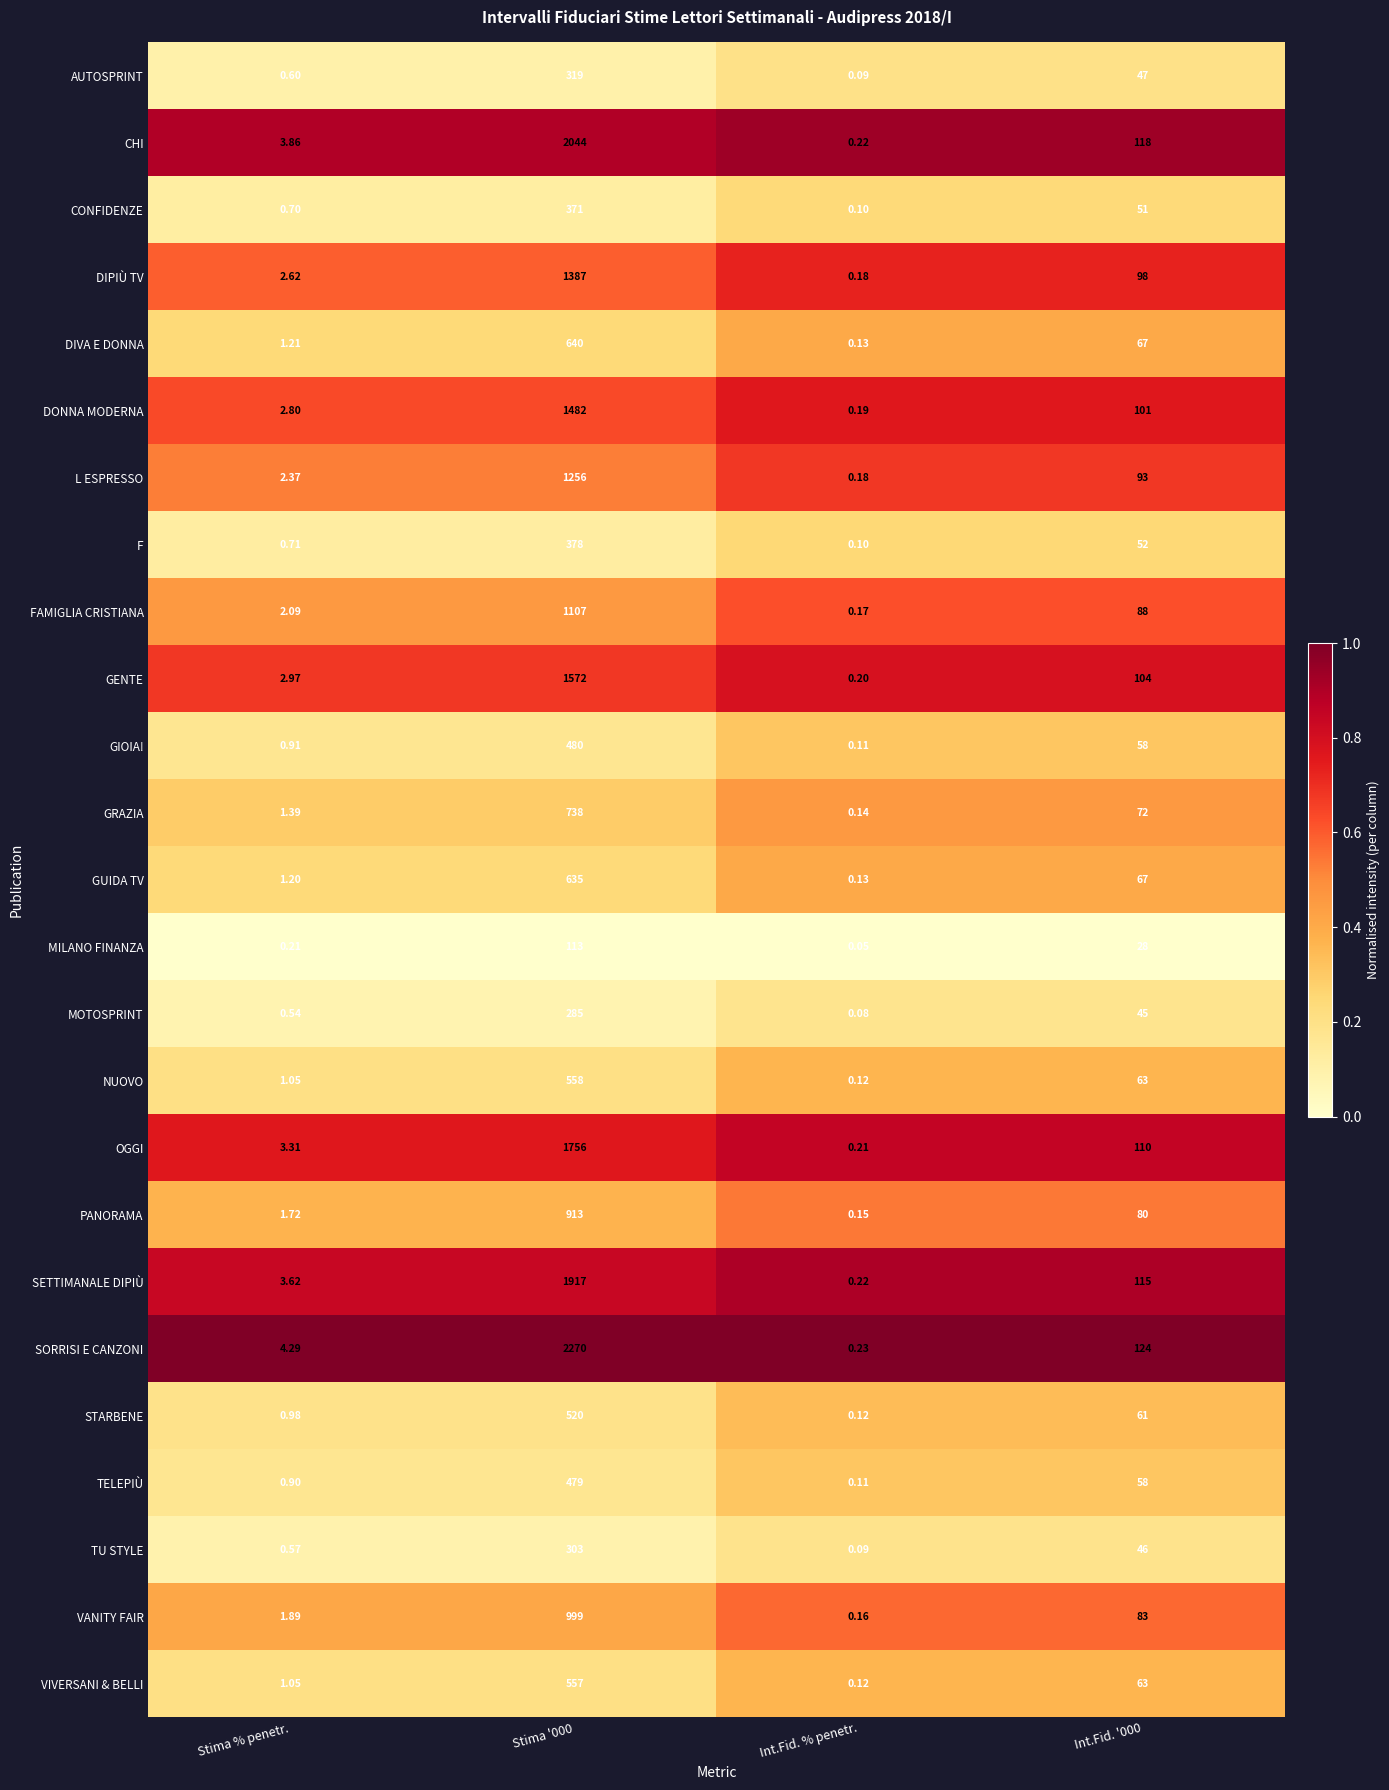

Count the number of categories in the chart.

4